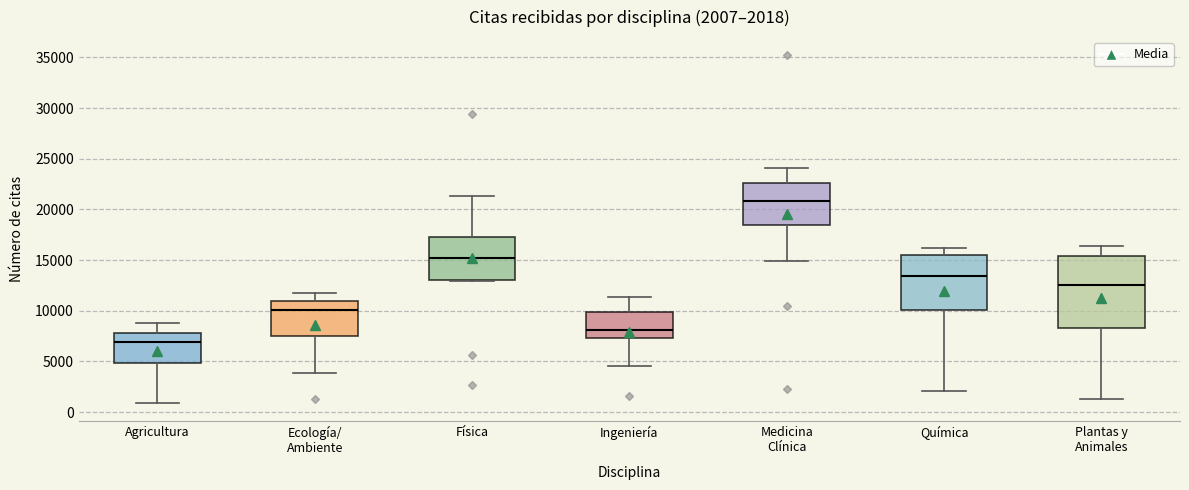

Which box is the tallest, from its lower edge to its upper edge?

Plantas y Animales